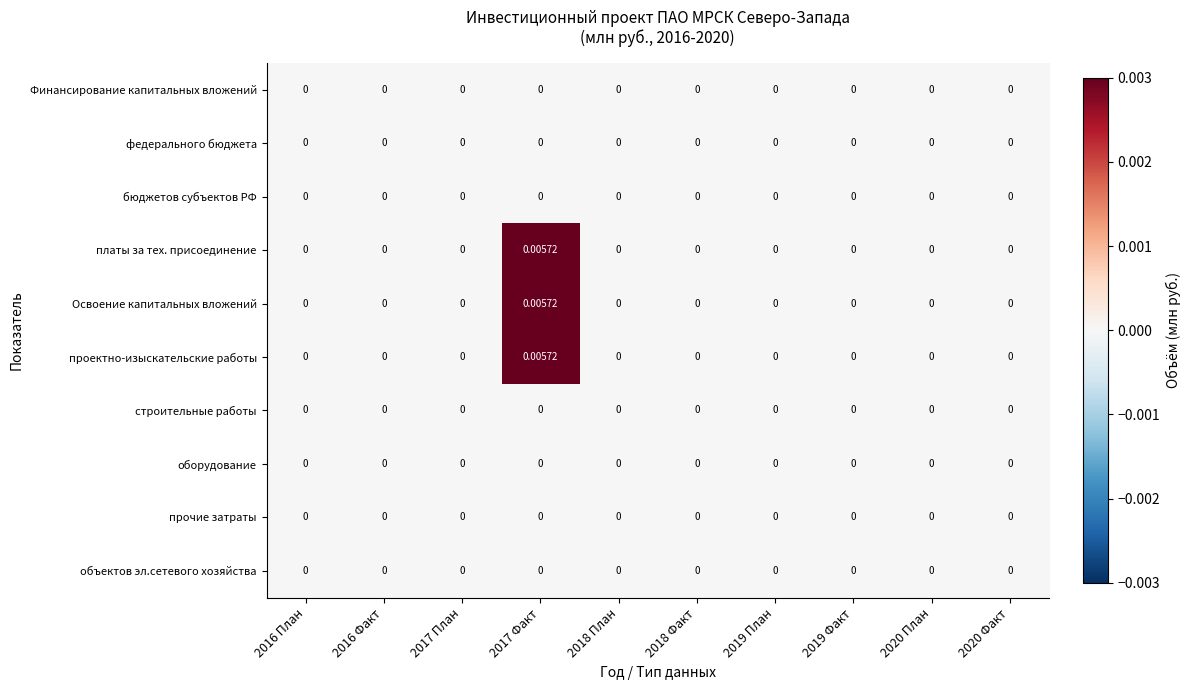

Count the number of categories in the chart.

10